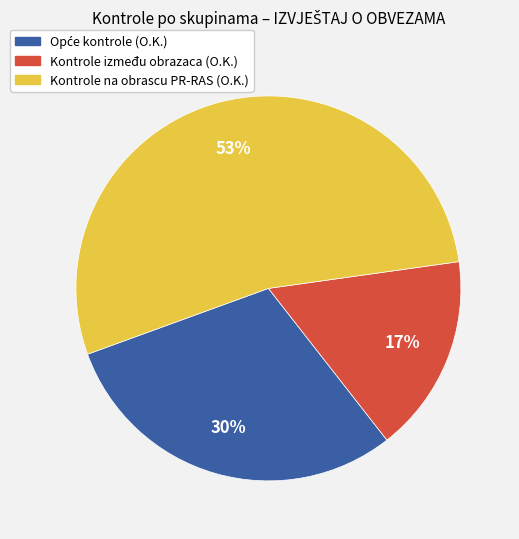

What is the ratio of the value at Kontrole između obrazaca to the value at Kontrole na obrascu PR-RAS?

0.3